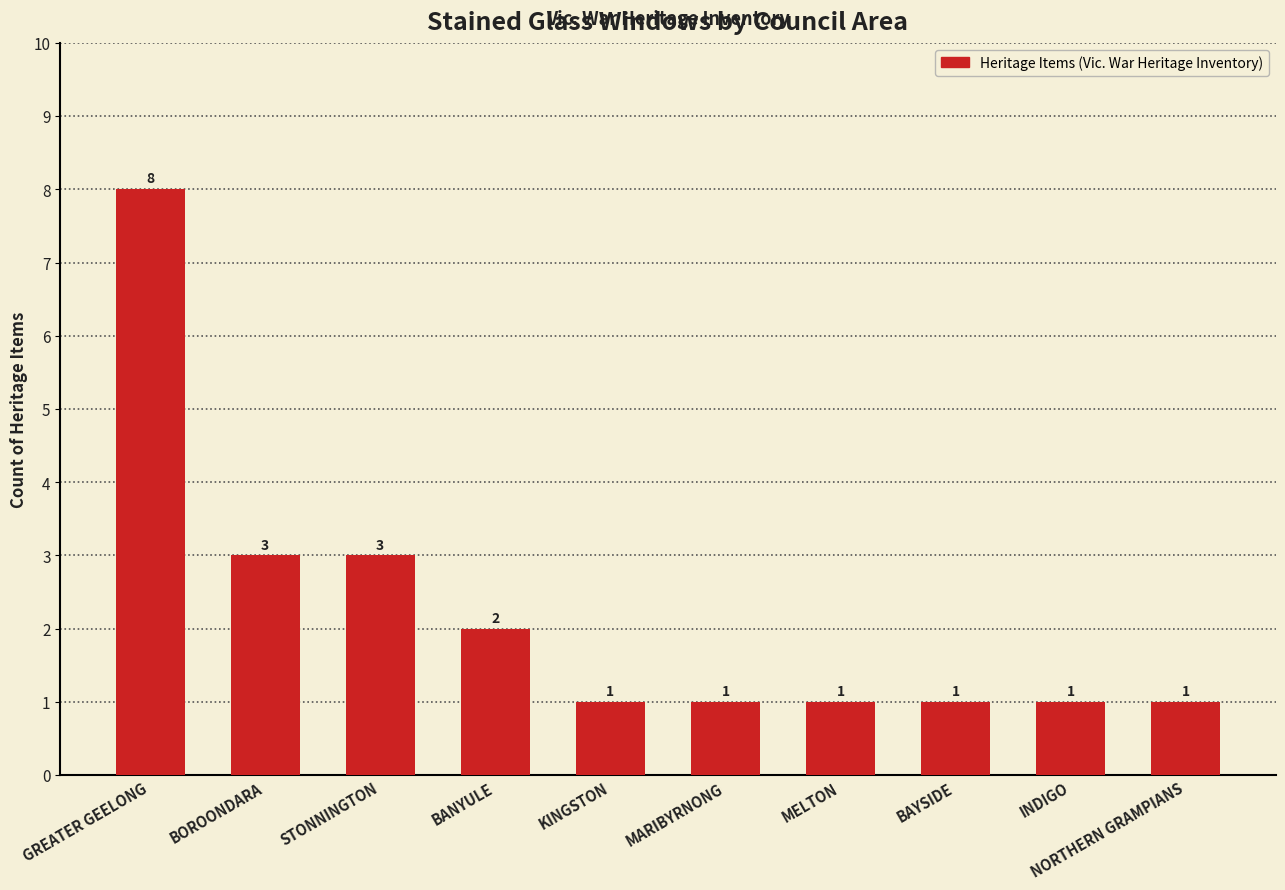

What is the change in value from GREATER GEELONG to NORTHERN GRAMPIANS?

-7